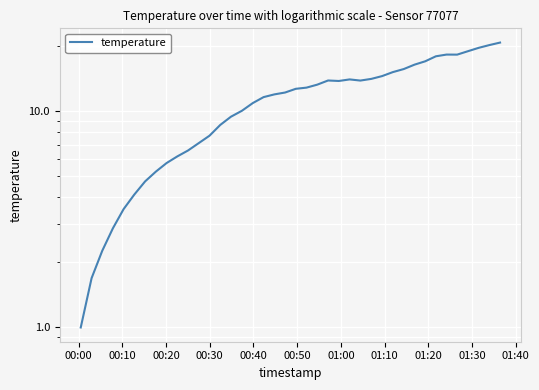

What is the sum of all values?

453.7